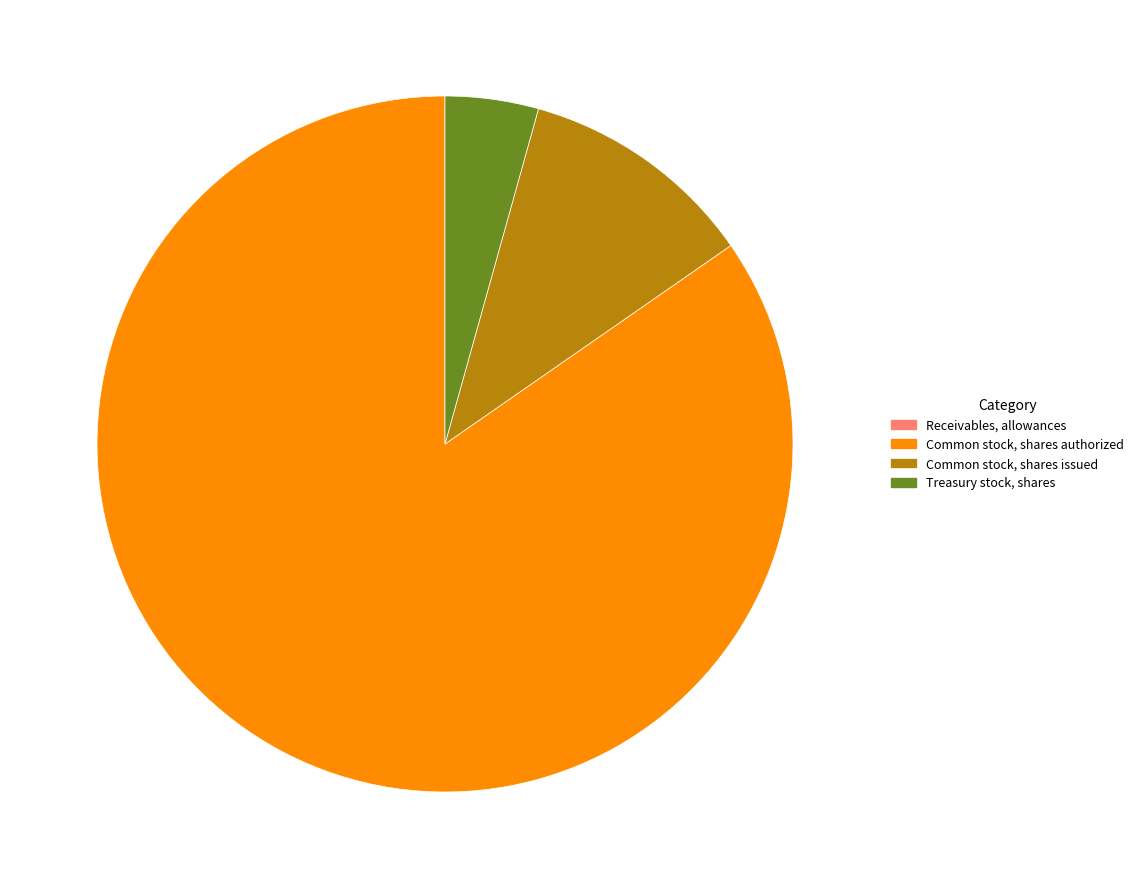

True or false: Common stock, shares issued accounts for 1% of the total.

False